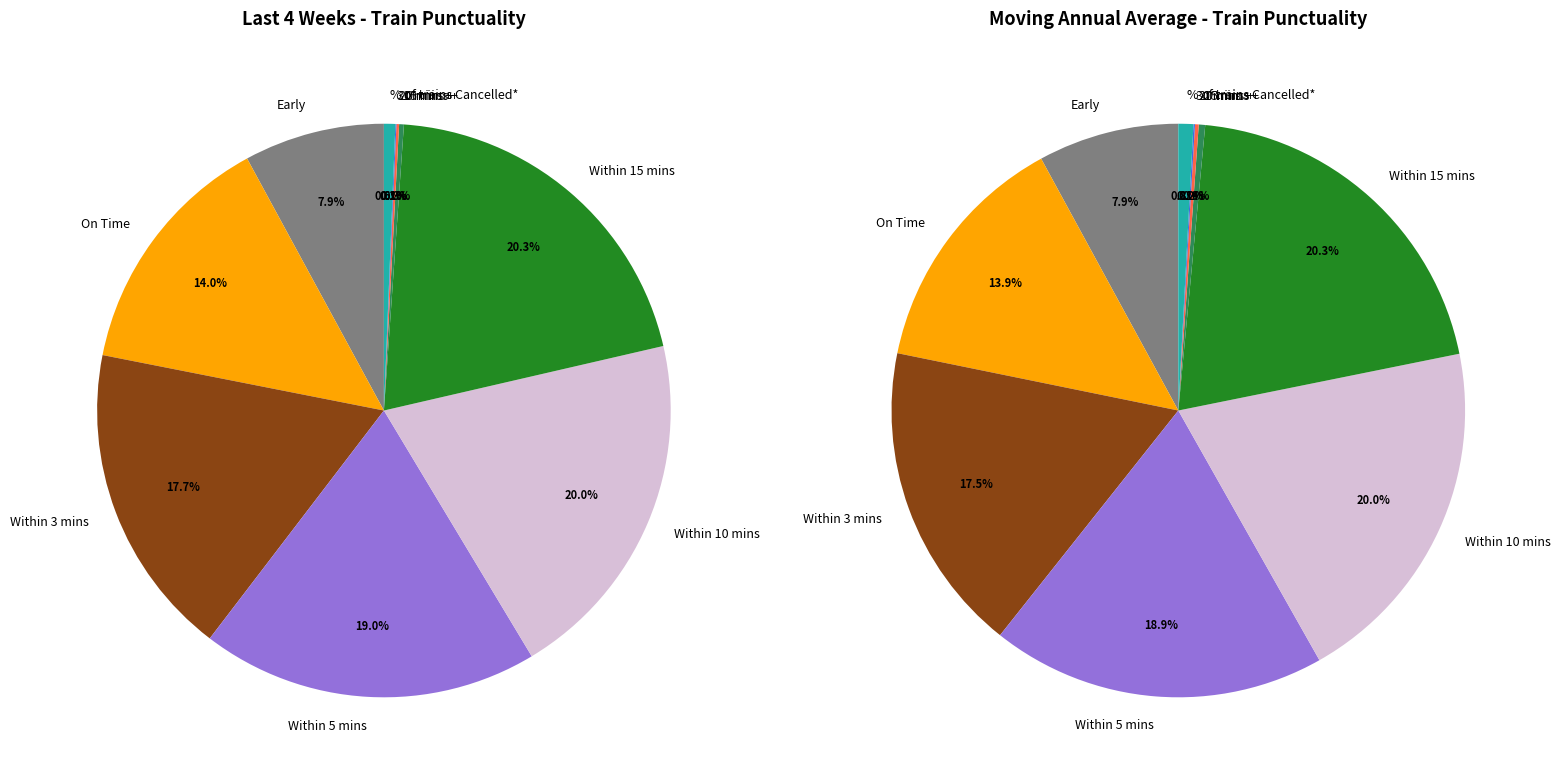

To the nearest percent, what is the combined percentage of Early and On Time?

22%